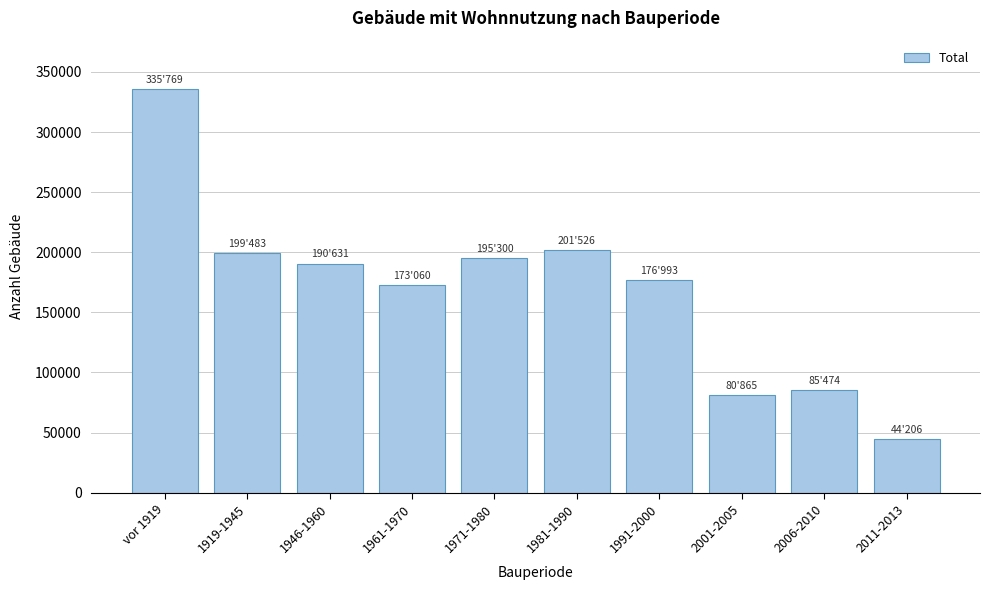

Reading left to right, transcribe all the data shown in this chart.

vor 1919=335769	1919-1945=199483	1946-1960=190631	1961-1970=173060	1971-1980=195300	1981-1990=201526	1991-2000=176993	2001-2005=80865	2006-2010=85474	2011-2013=44206